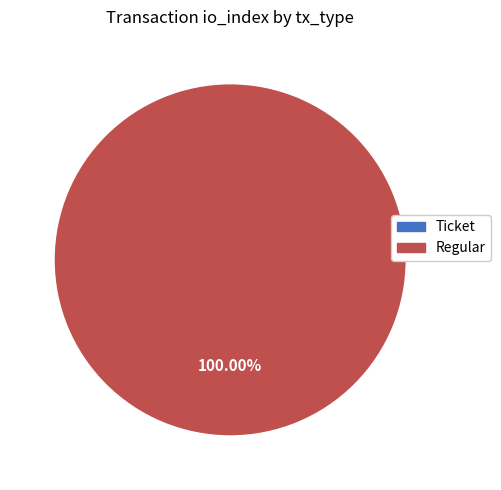

To the nearest percent, what is the average slice percentage?

50%